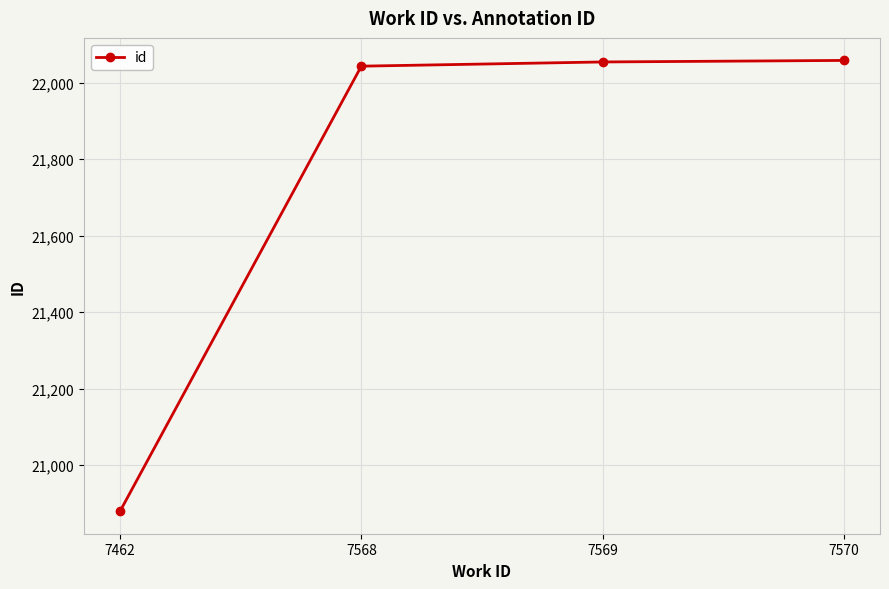

What is the difference between the maximum and minimum values?

1178